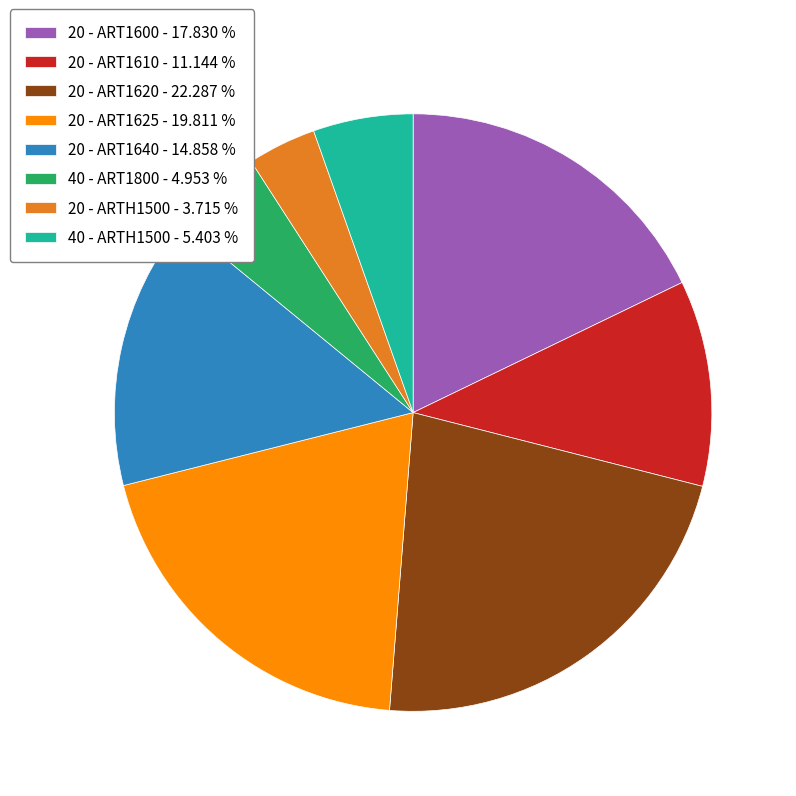

What is the largest slice in the pie chart?

20 - ART1620 - 22.287 %